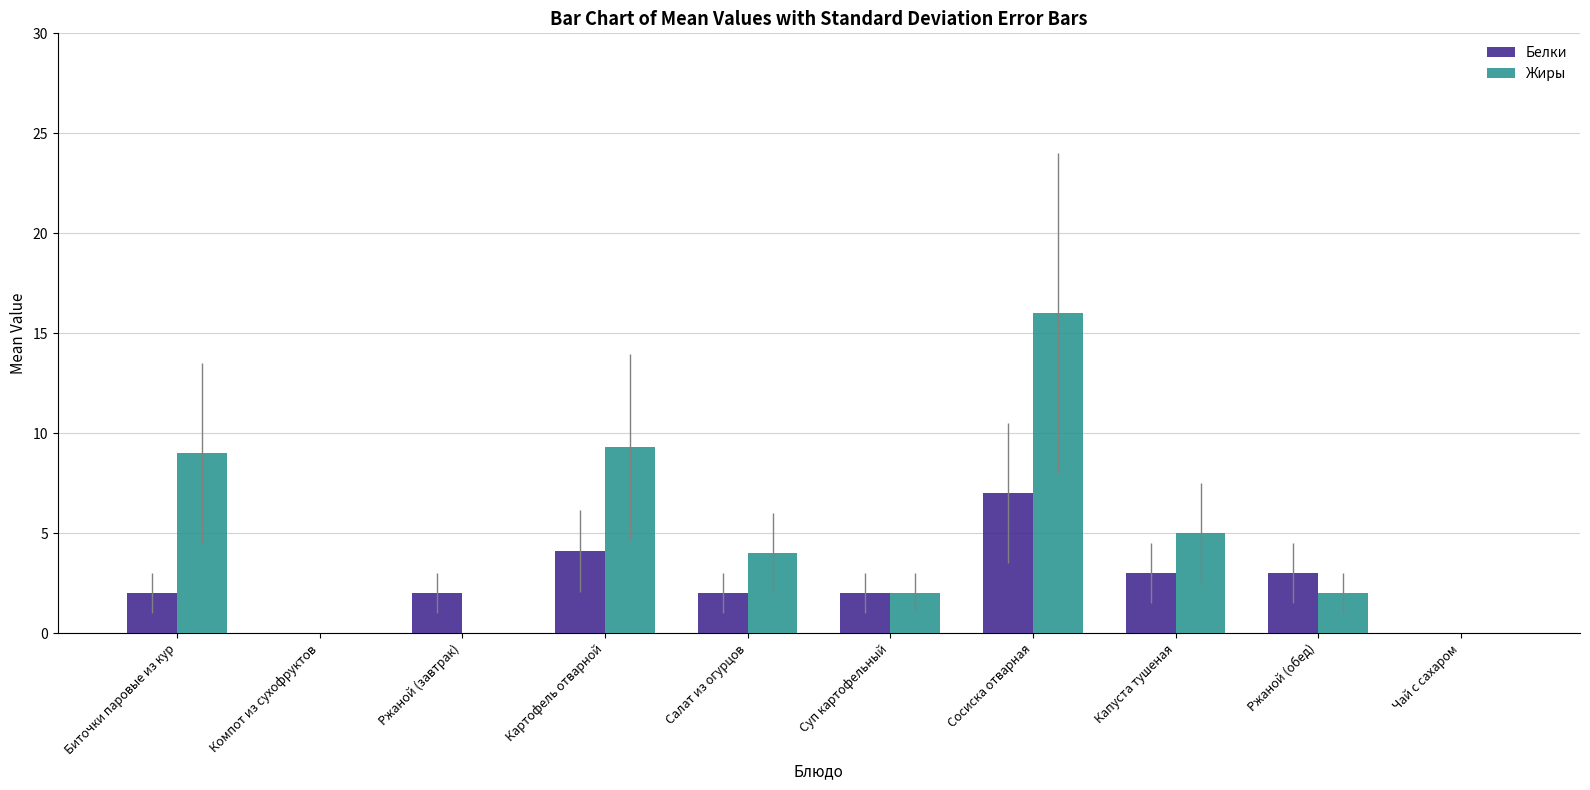

What is the sum of the Белки values at Компот из сухофруктов and Ржаной (завтрак)?

2.0